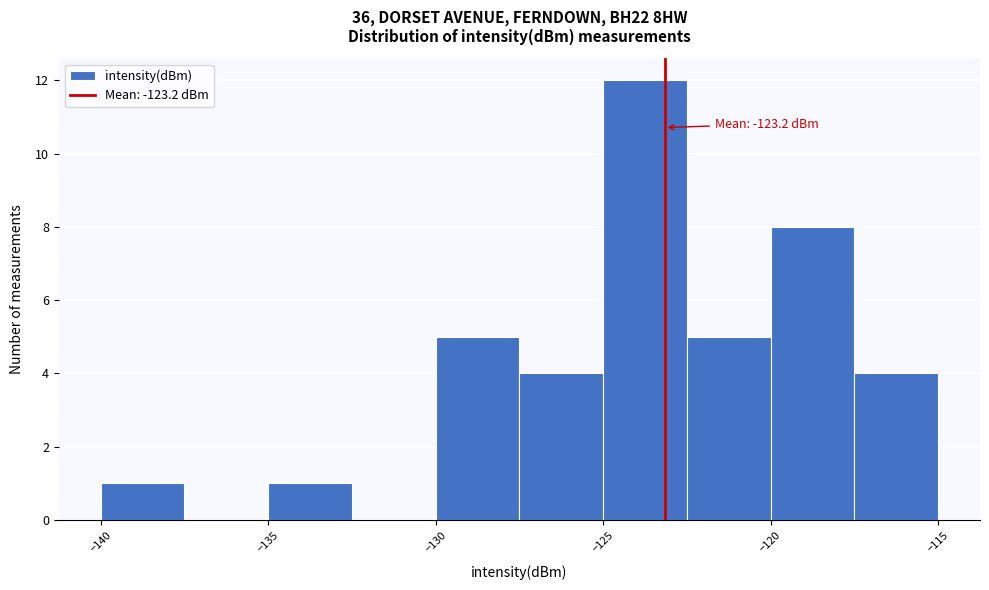

Over which range of the x-axis is the bar tallest?

-125.0 to -122.5